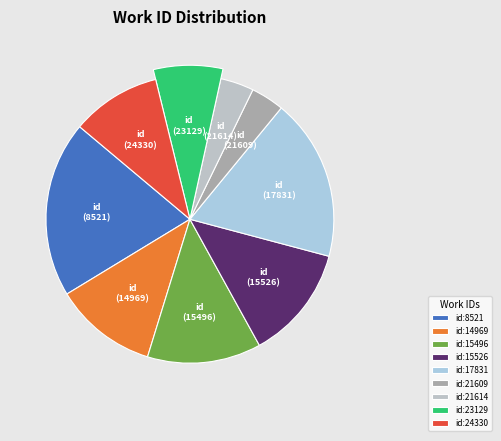

Is there any slice that represents more than half of the pie?

No